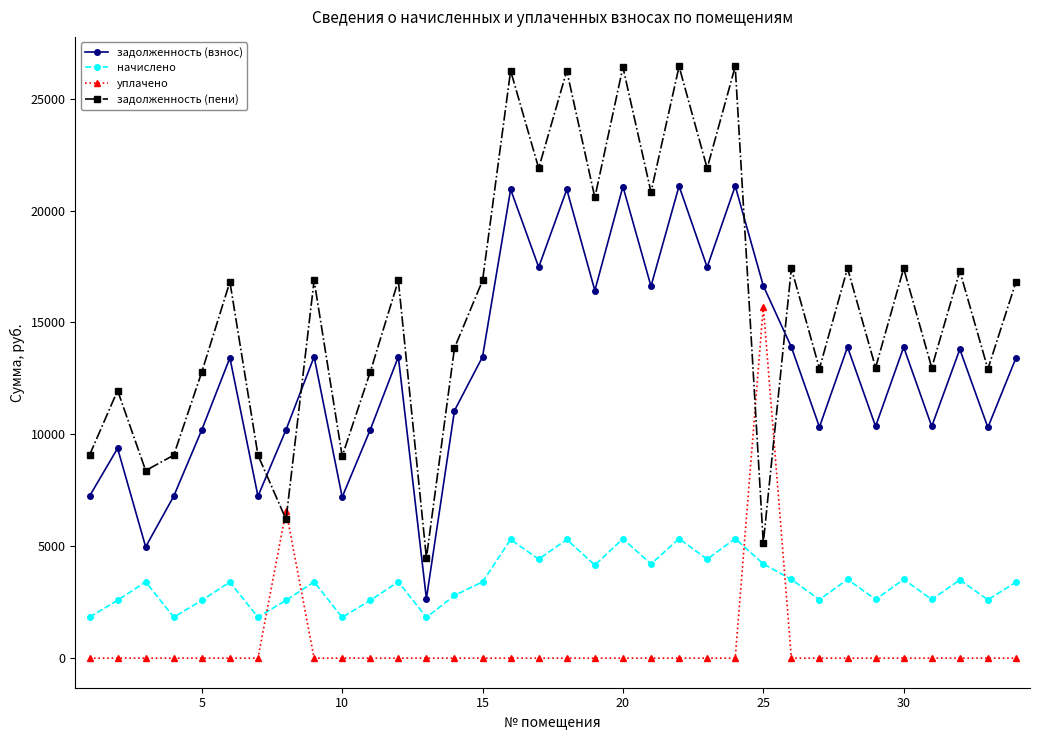

Which series has the largest range (max minus min)?

задолженность (пени)